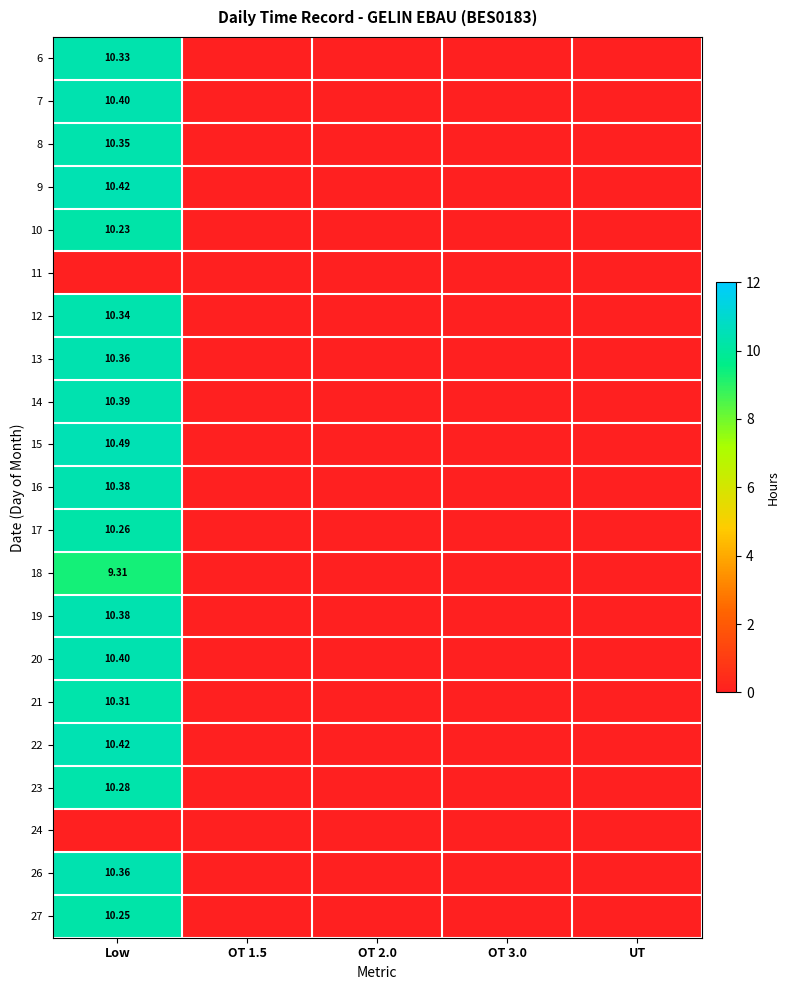

At OT 3.0, list the series in order from smallest to largest.

6, 7, 8, 9, 10, 11, 12, 13, 14, 15, 16, 17, 18, 19, 20, 21, 22, 23, 24, 26, 27